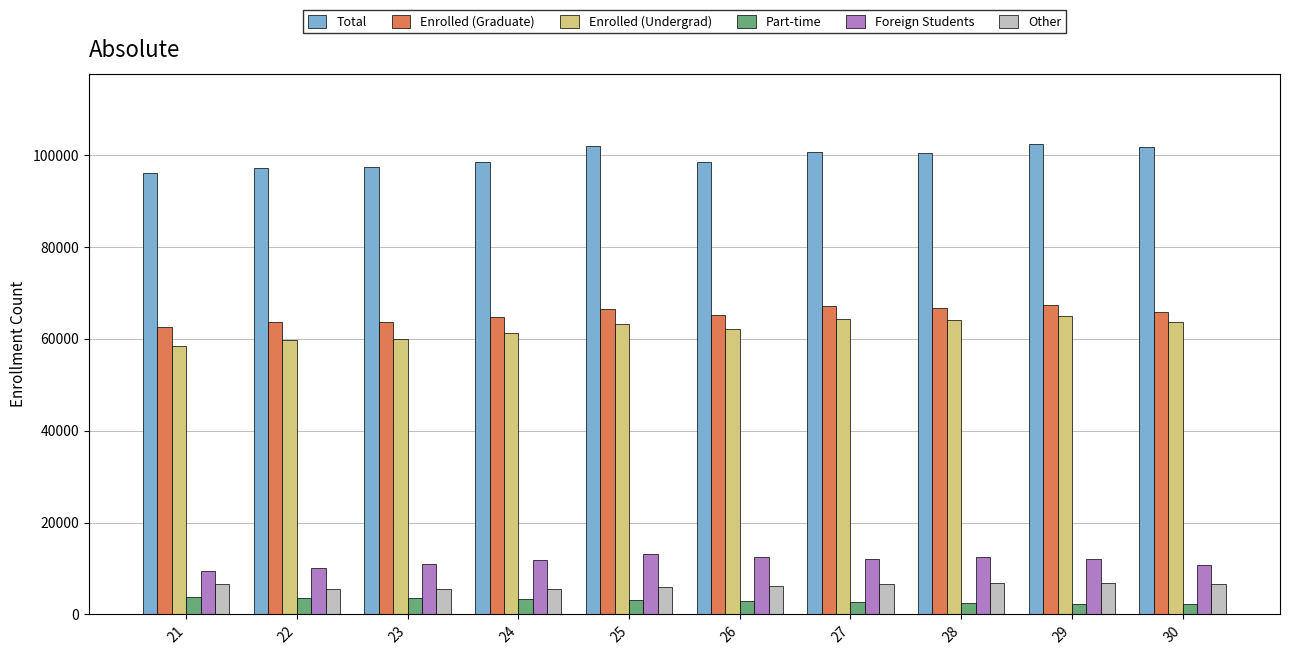

The value of Enrolled (Undergrad) at 26 is 37797. True or false?

False